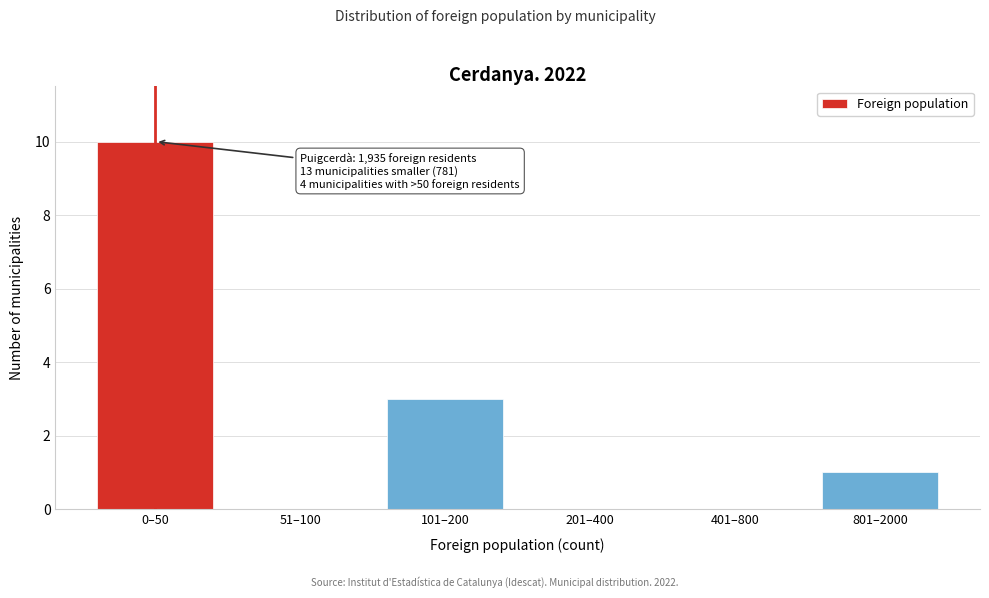

Reading right to left, extract all data points from this chart.

801–2000=1	401–800=0	201–400=0	101–200=3	51–100=0	0–50=10